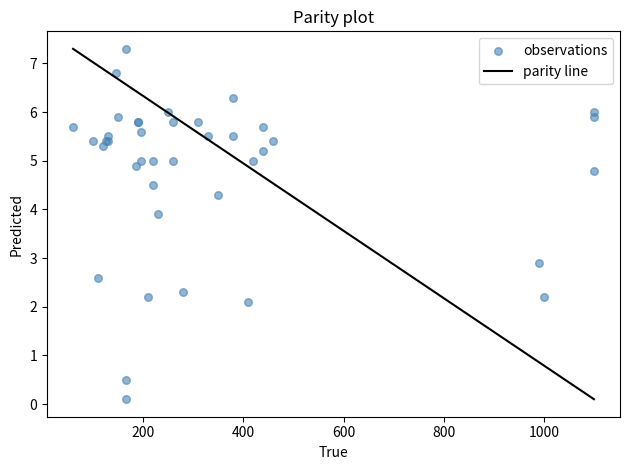

What Y value in the scatter plot is closest to 3?

2.9